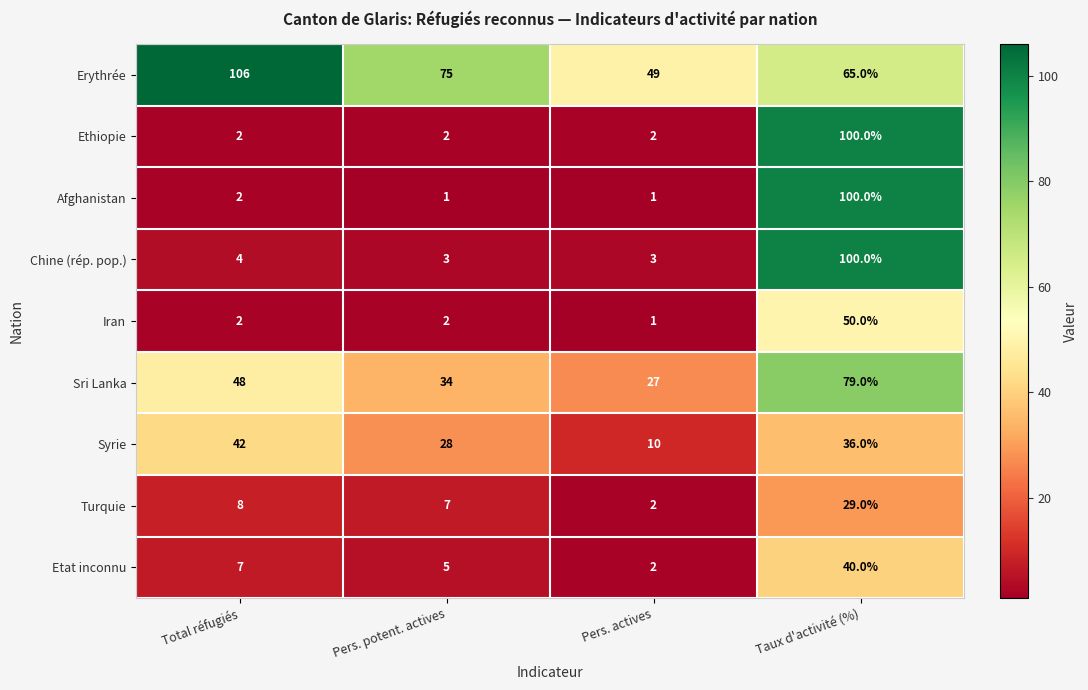

At which label does Erythrée first exceed 75?

Total réfugiés